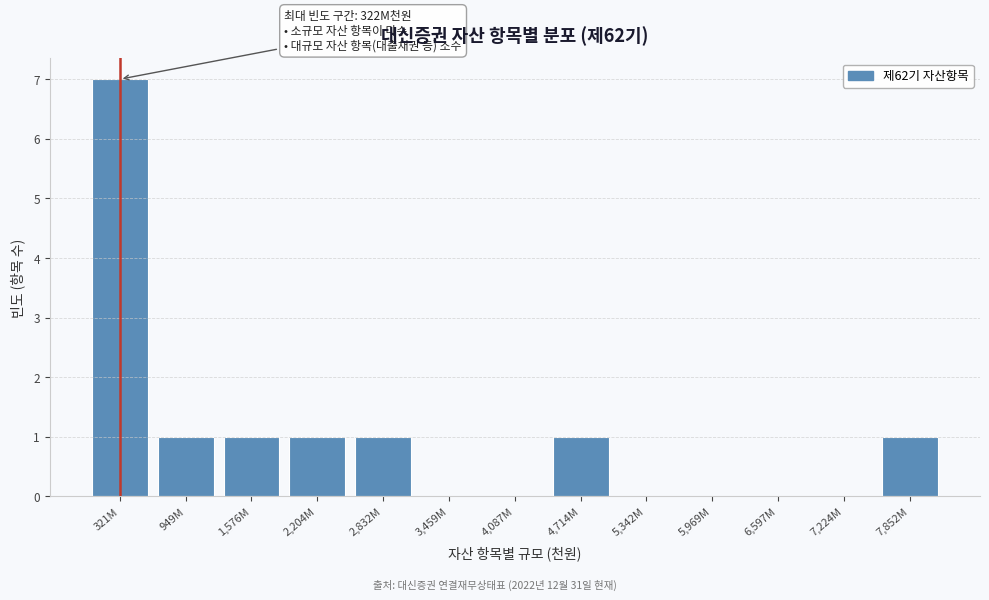

Reading left to right, list all the values displayed in this chart.

321M=7	949M=1	1,576M=1	2,204M=1	2,832M=1	3,459M=0	4,087M=0	4,714M=1	5,342M=0	5,969M=0	6,597M=0	7,224M=0	7,852M=1